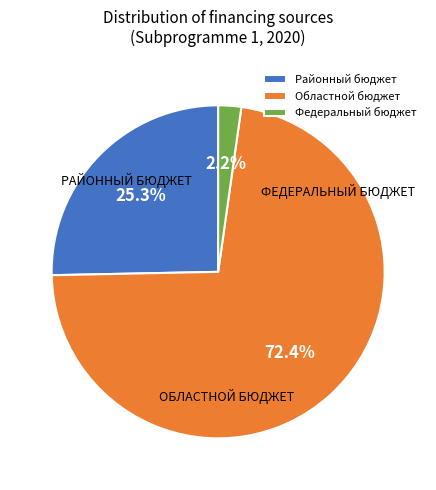

To the nearest percent, what portion does Районный бюджет represent?

25%